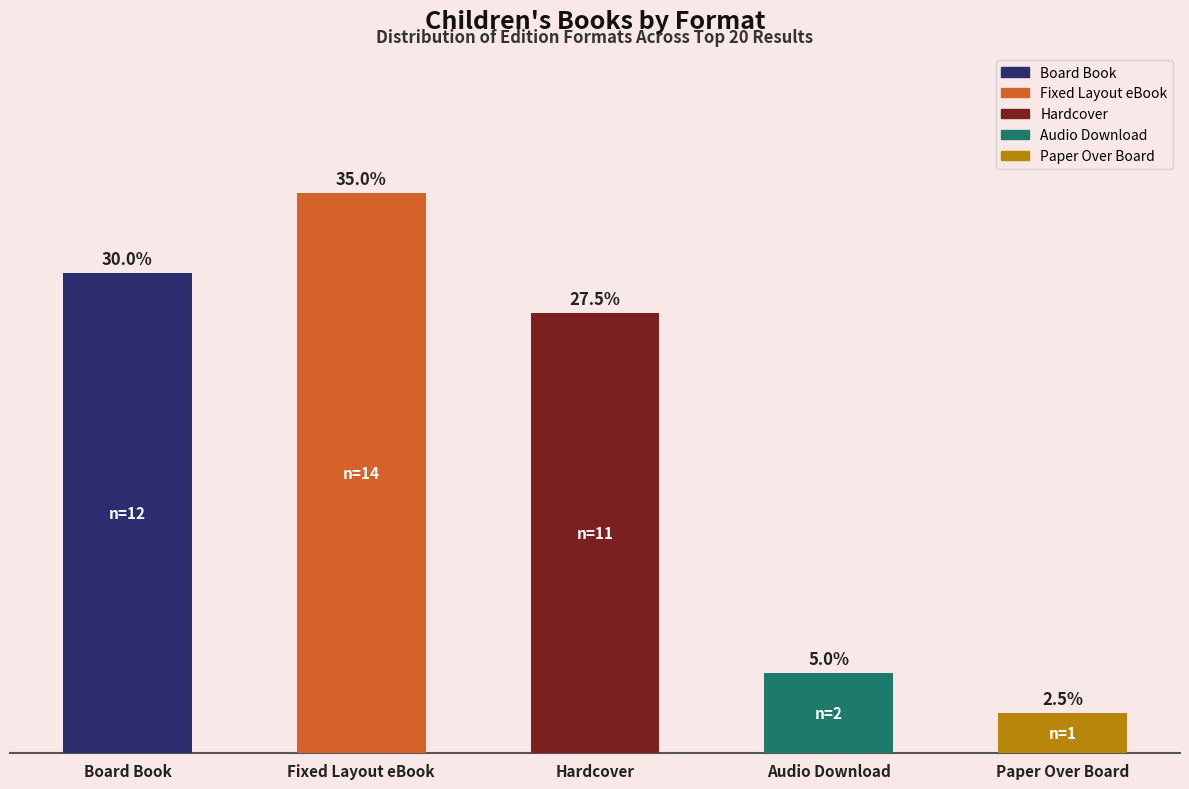

At which category does the chart reach its peak across all series?

Fixed Layout eBook